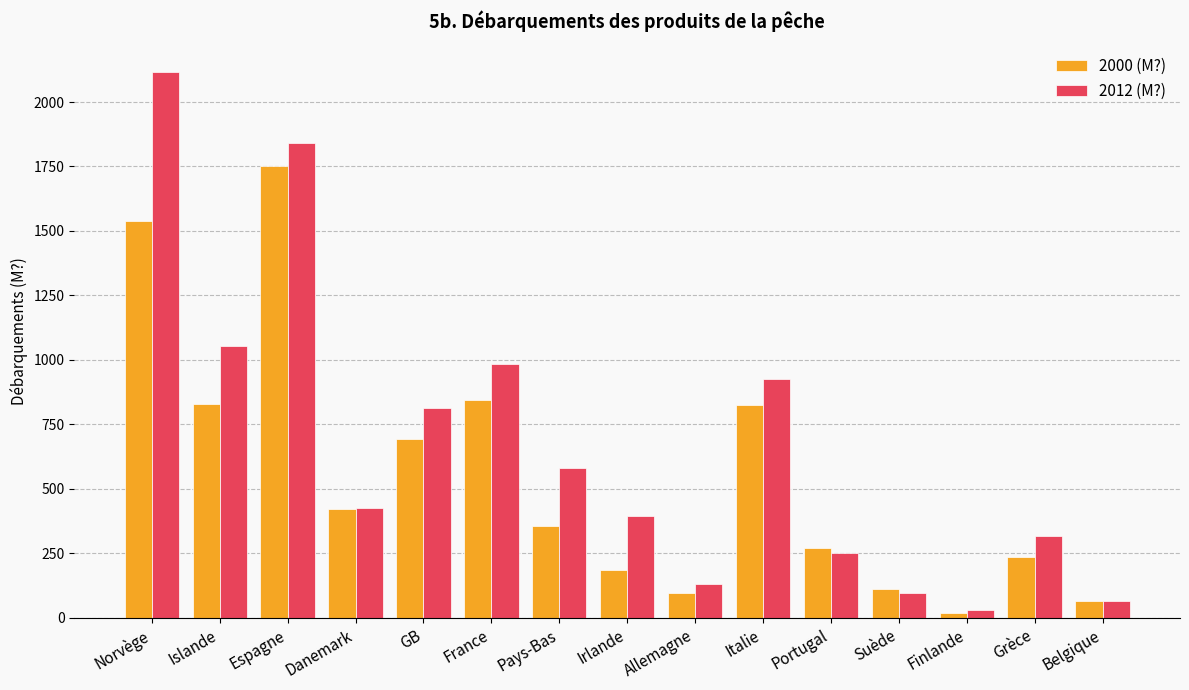

How many groups of bars are there?

15